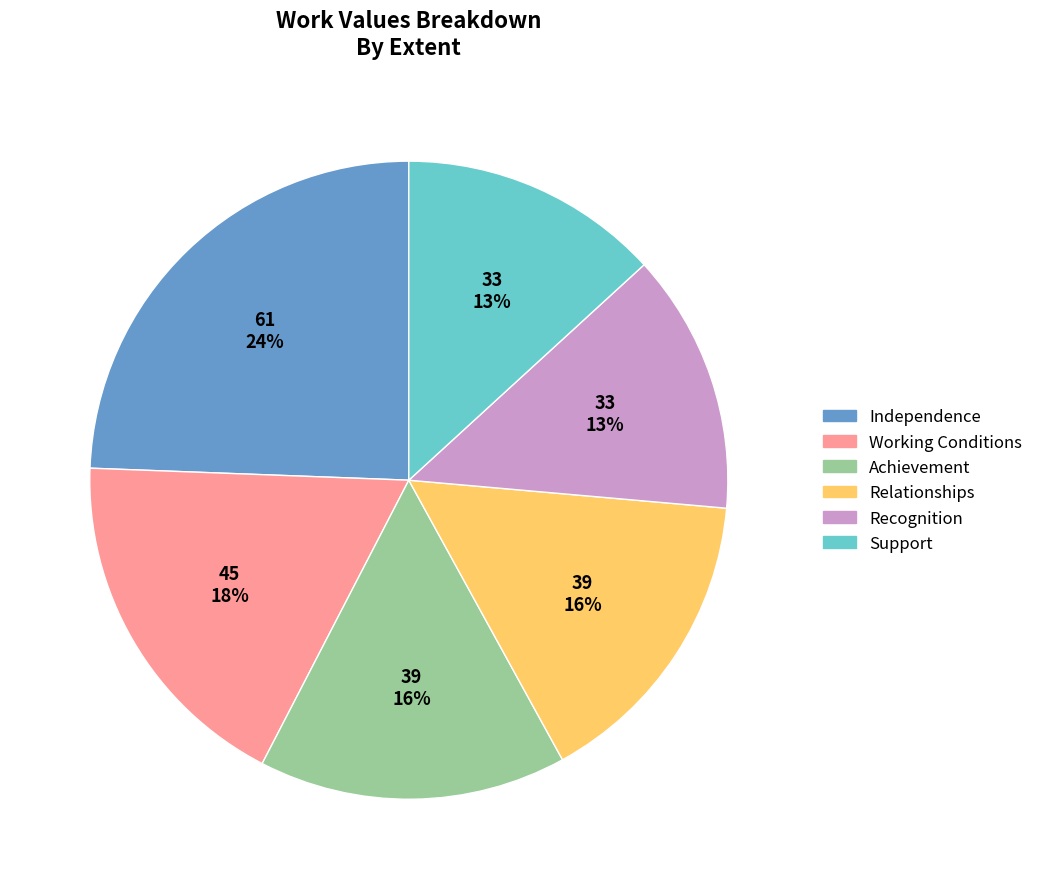

Is there a majority slice in this chart?

No